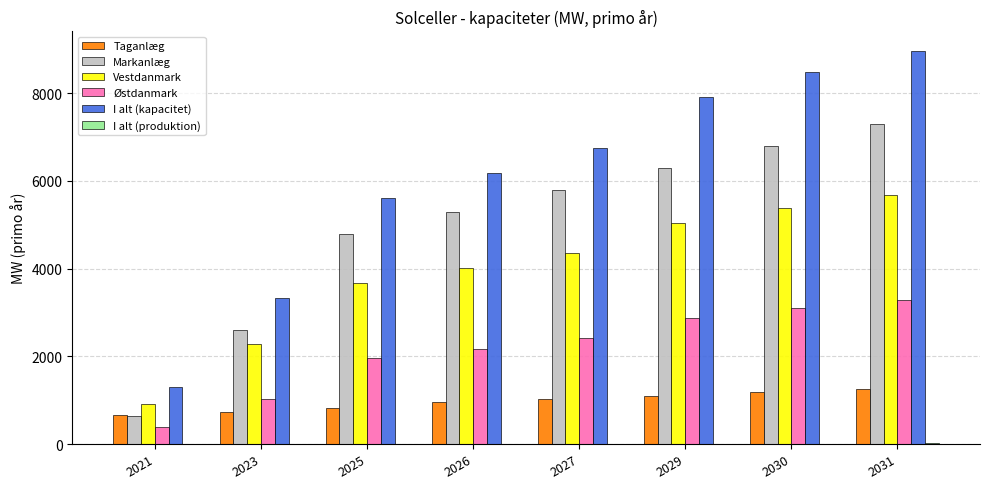

True or false: Markanlæg has a value of 11090.7 at 2030.

False